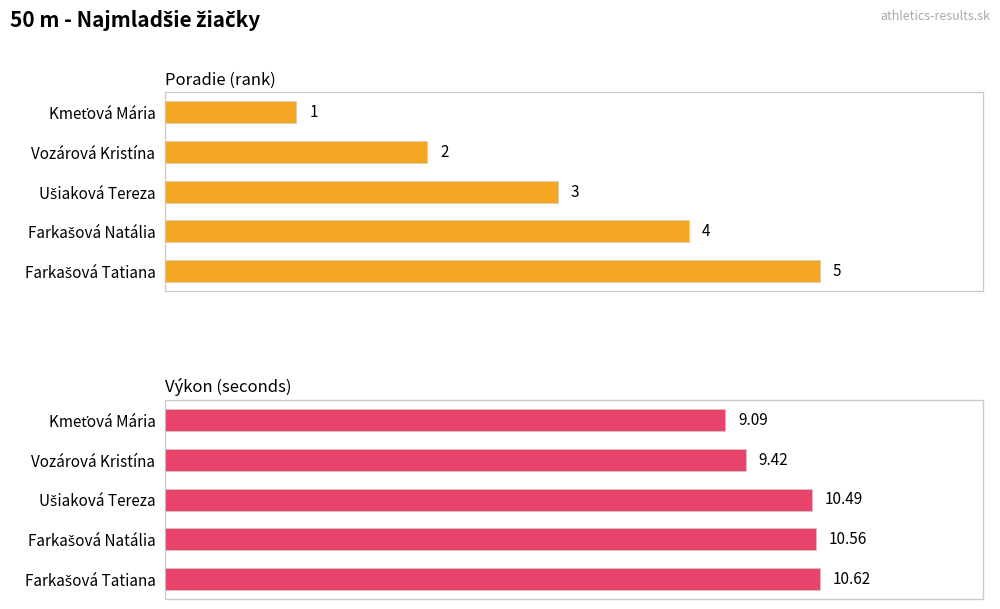

What is the value of the Výkon (seconds) bar at the 2nd from the left?

9.4